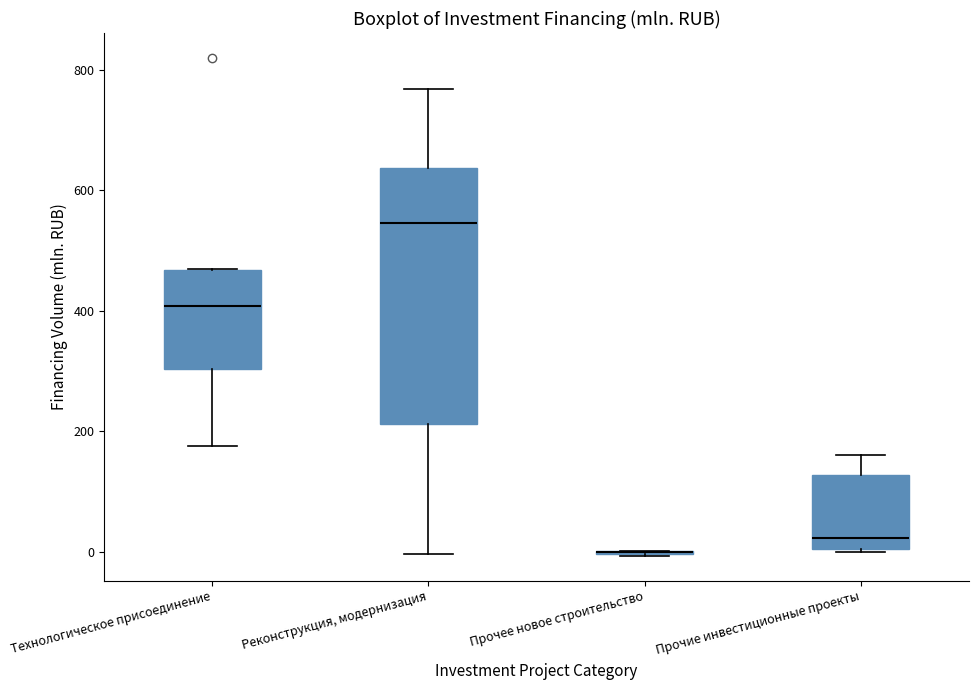

Where does the upper whisker of the box for Прочие инвестиционные проекты end on the y-axis? The values are not printed on the chart, so give them approximately, as read against the axis.

160